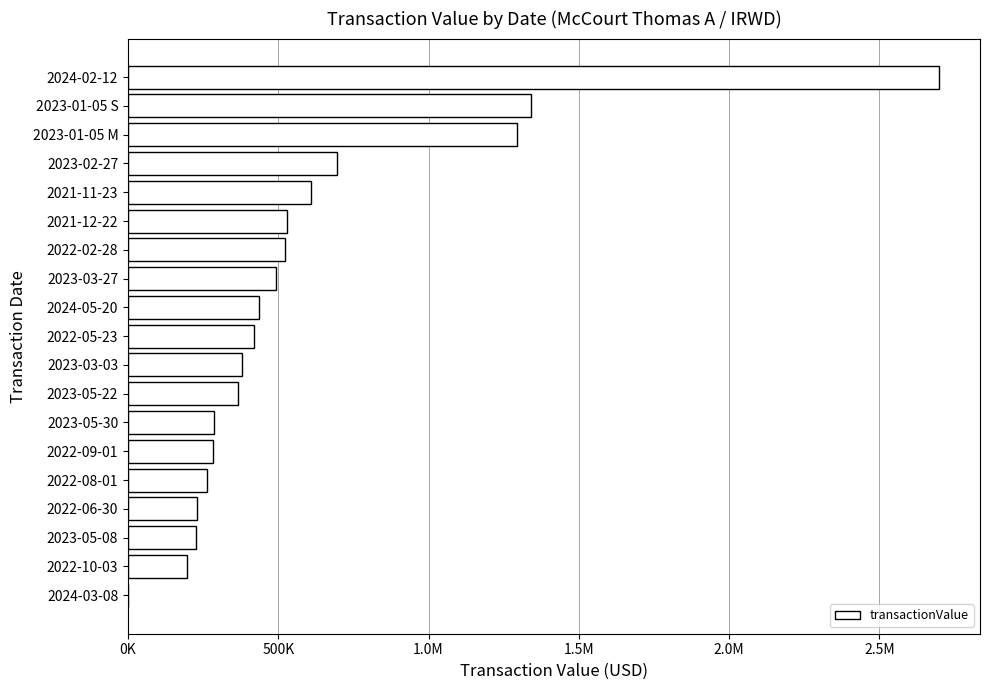

Are the bars horizontal?

Yes